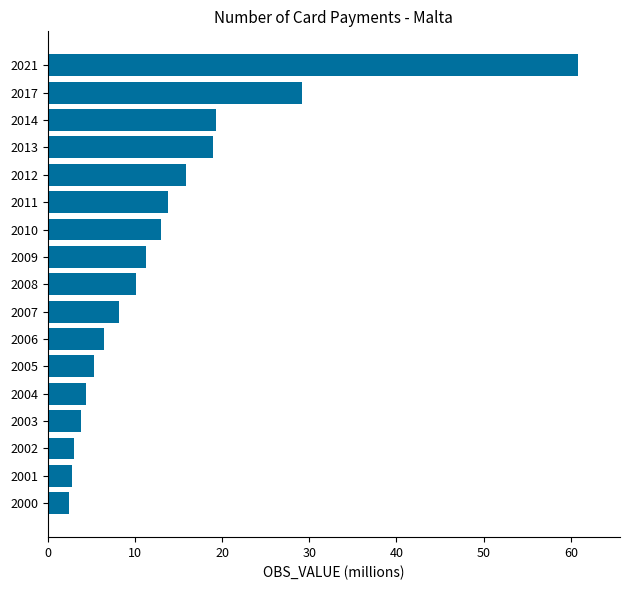

What is the sum of all values?

228.5